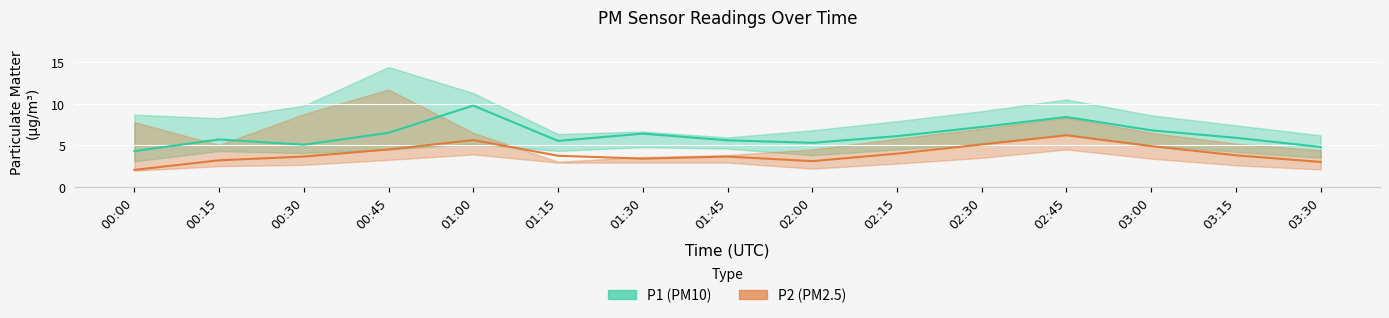

Does the chart display data point markers on the line(s)?

No